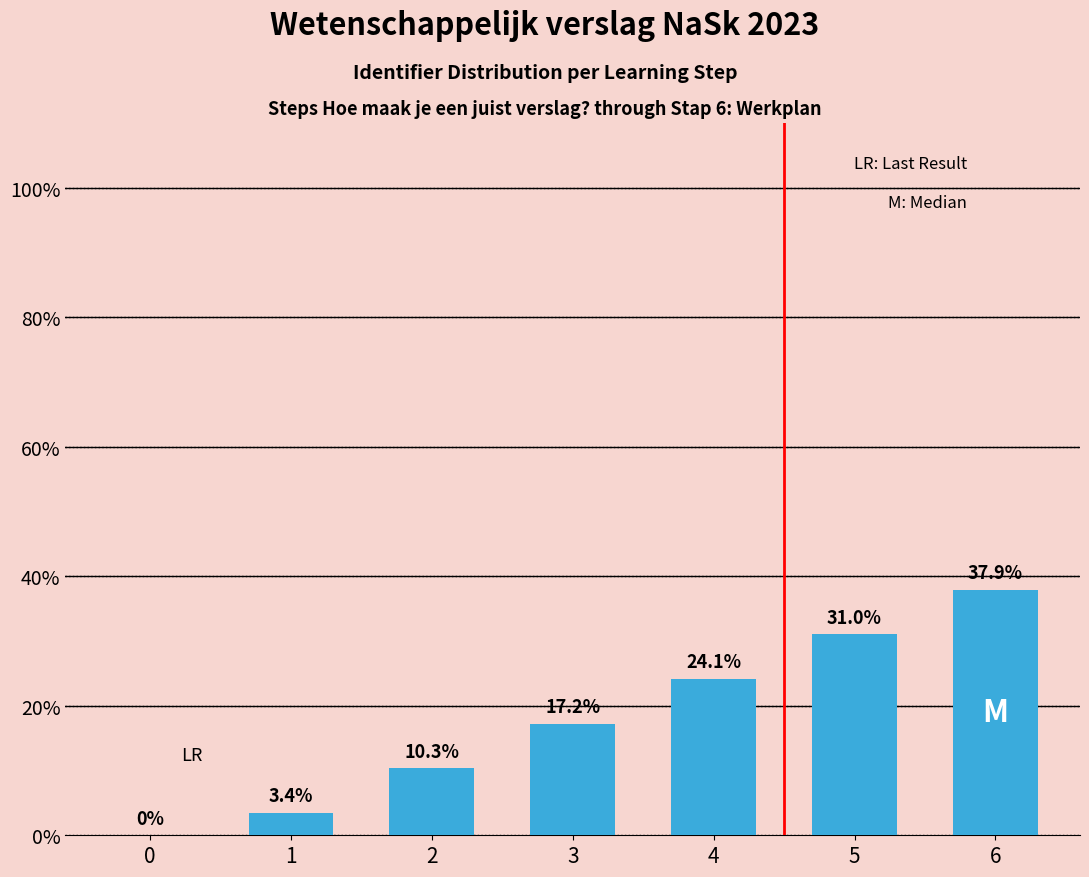

How many series are shown in this chart?

1